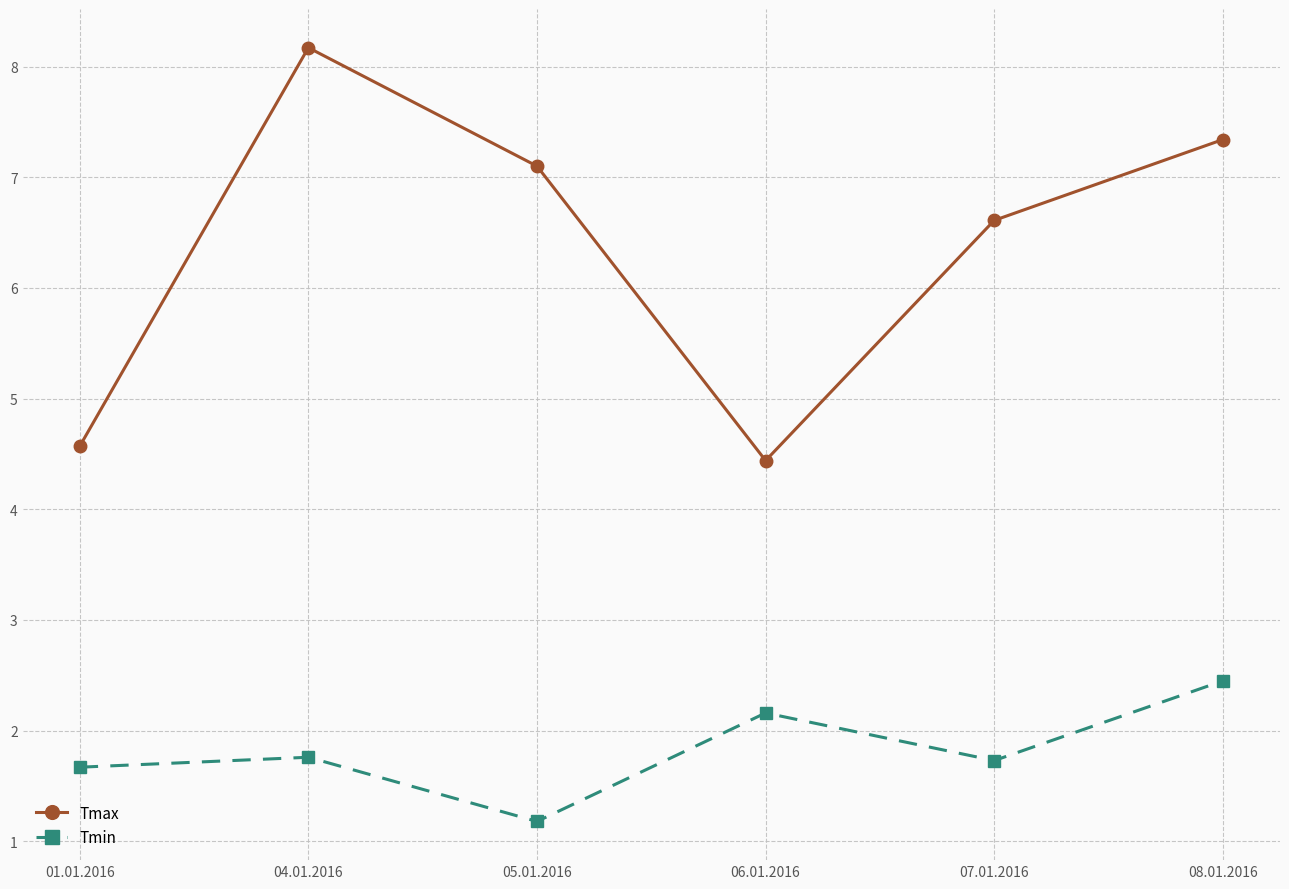

Between 01.01.2016 and 04.01.2016, which series saw the biggest shift?

Tmax